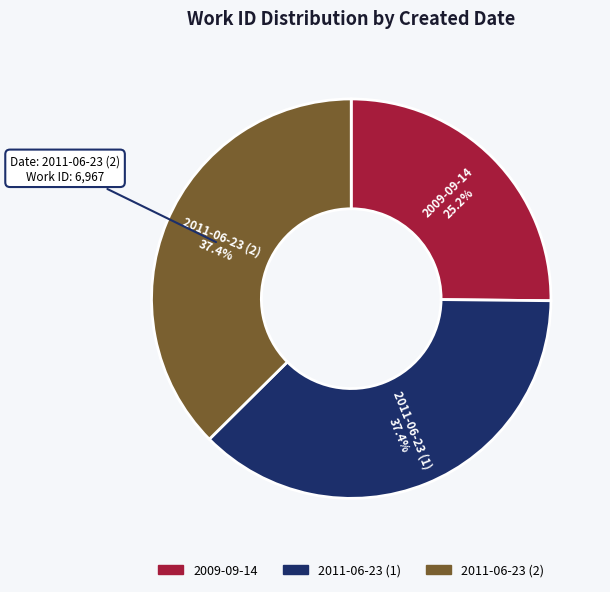

Is there a majority slice in this chart?

No